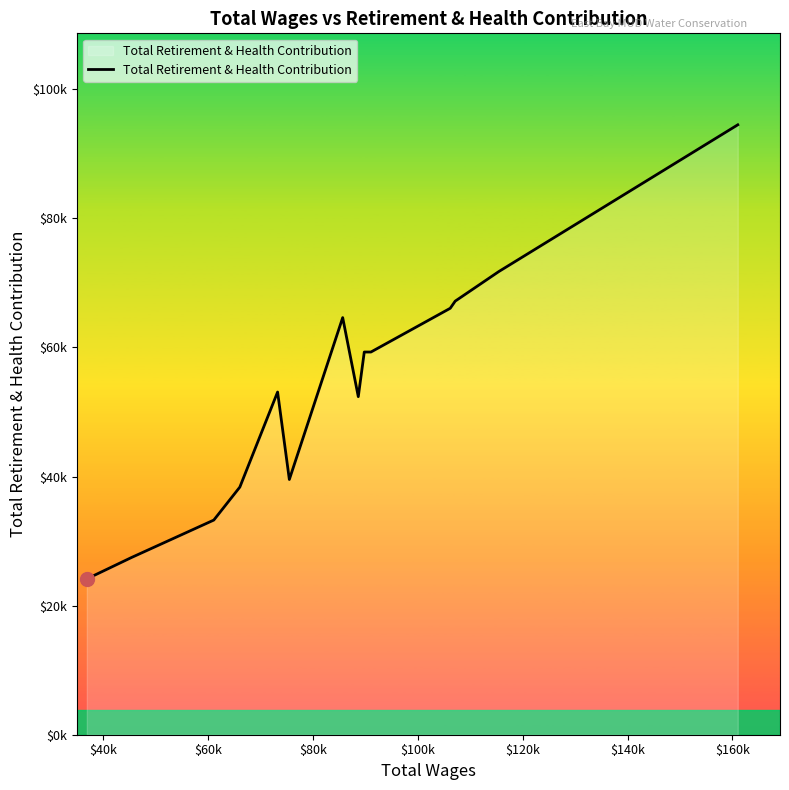

Is this an area chart (filled region under the line)?

Yes